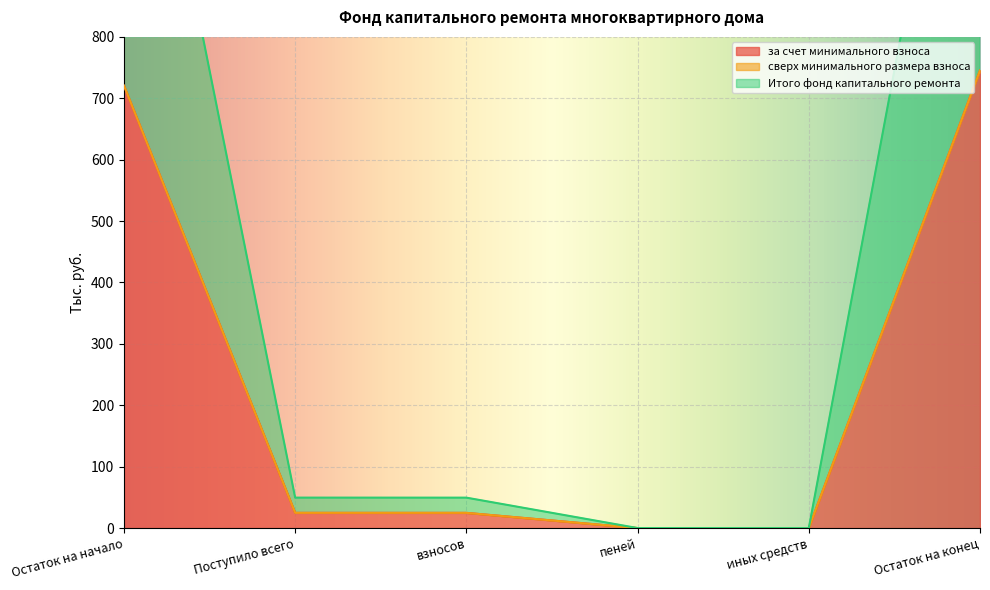

At which label does за счет минимального взноса reach its peak?

Остаток на конец